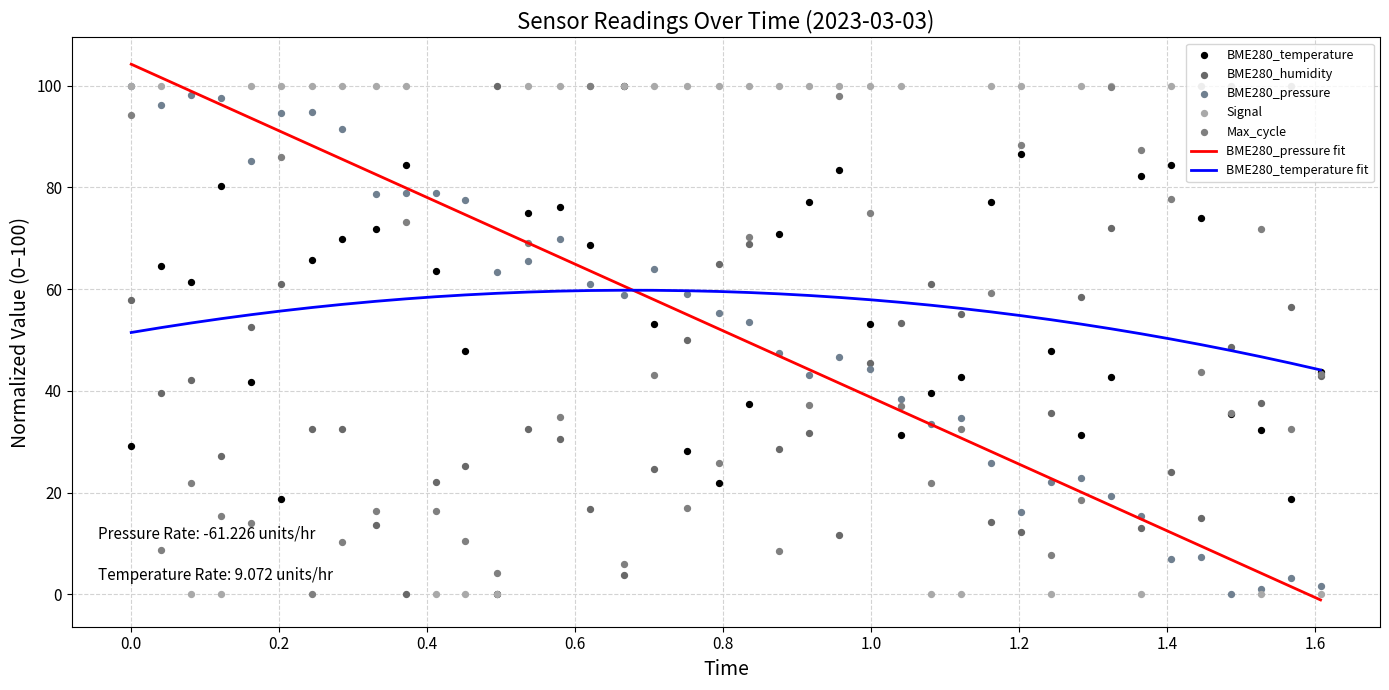

Is the value of BME280_temperature at 10 greater than the value of BME280_humidity at 7?

Yes